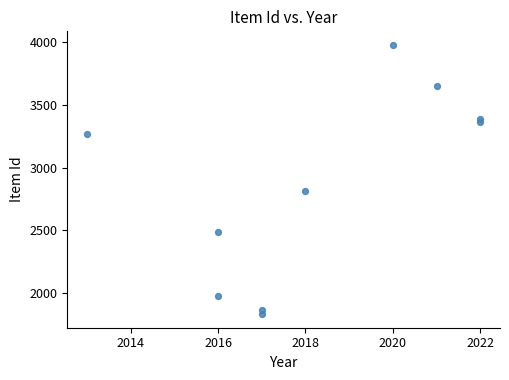

What is the average X value?

2018